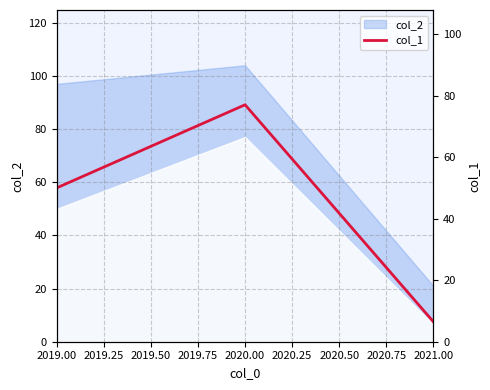

What is the minimum value for col_2?

21